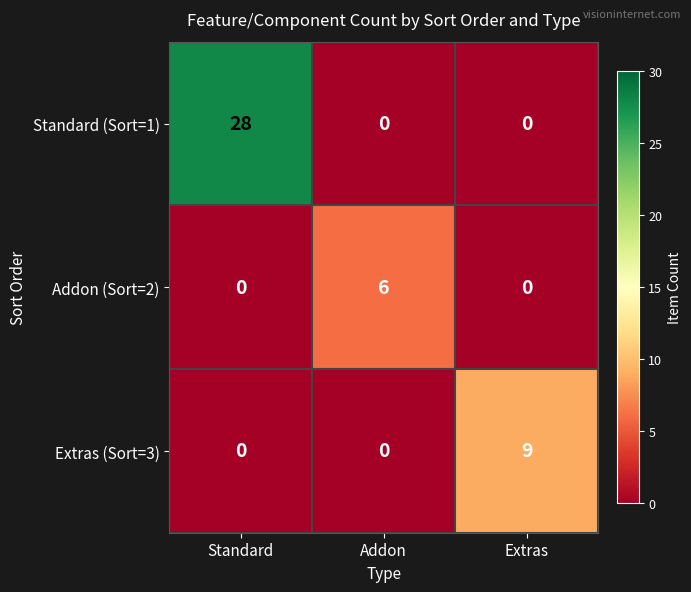

How many Addon (Sort=2) values are between 0 and 6?

3